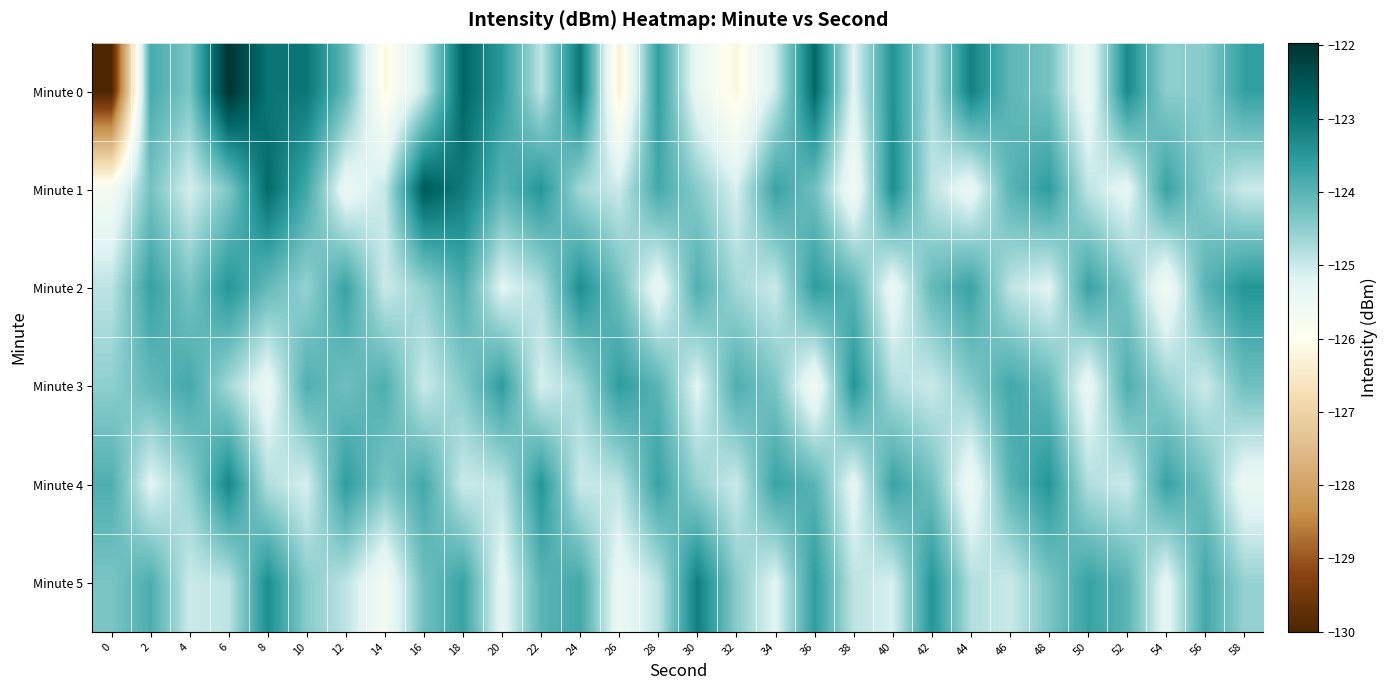

At 34, list the series in order from largest to smallest.

Minute 1, Minute 4, Minute 3, Minute 2, Minute 0, Minute 5